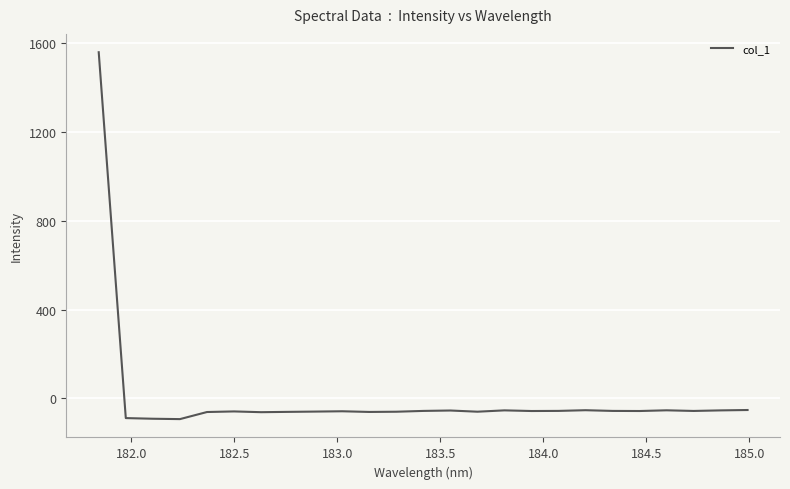

What is the smallest value displayed?

-93.0